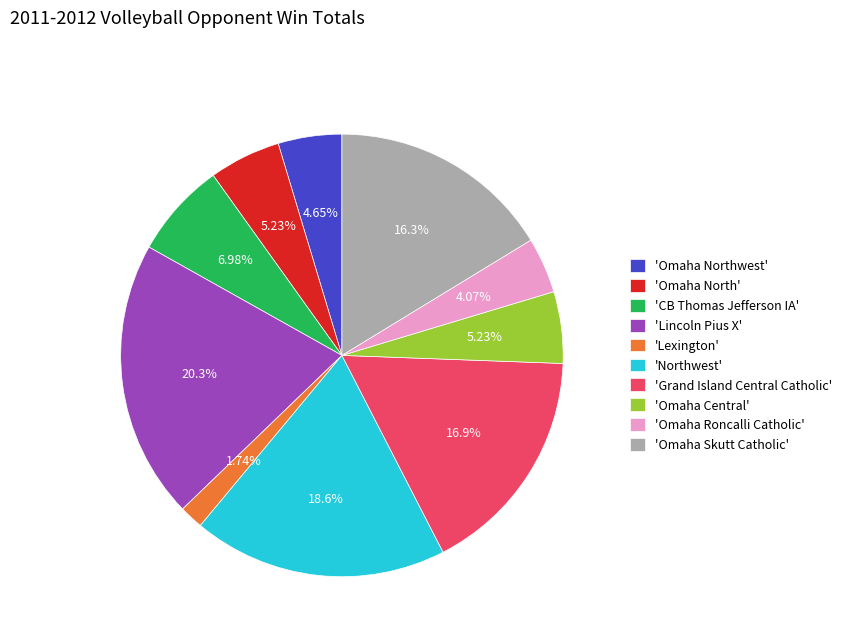

Count the number of slices in the pie.

10